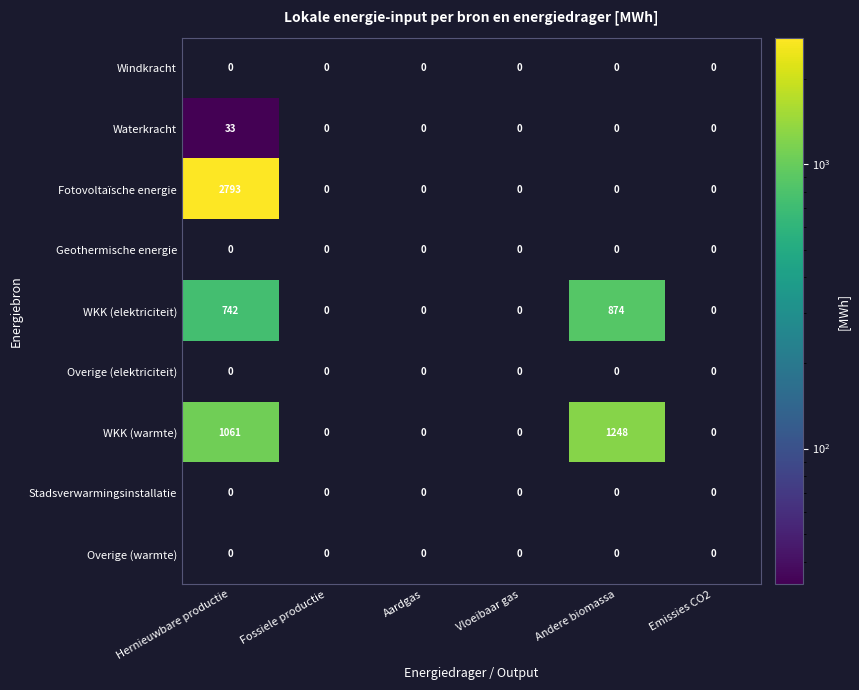

What is the sum of all Fotovoltaïsche energie values?

2793